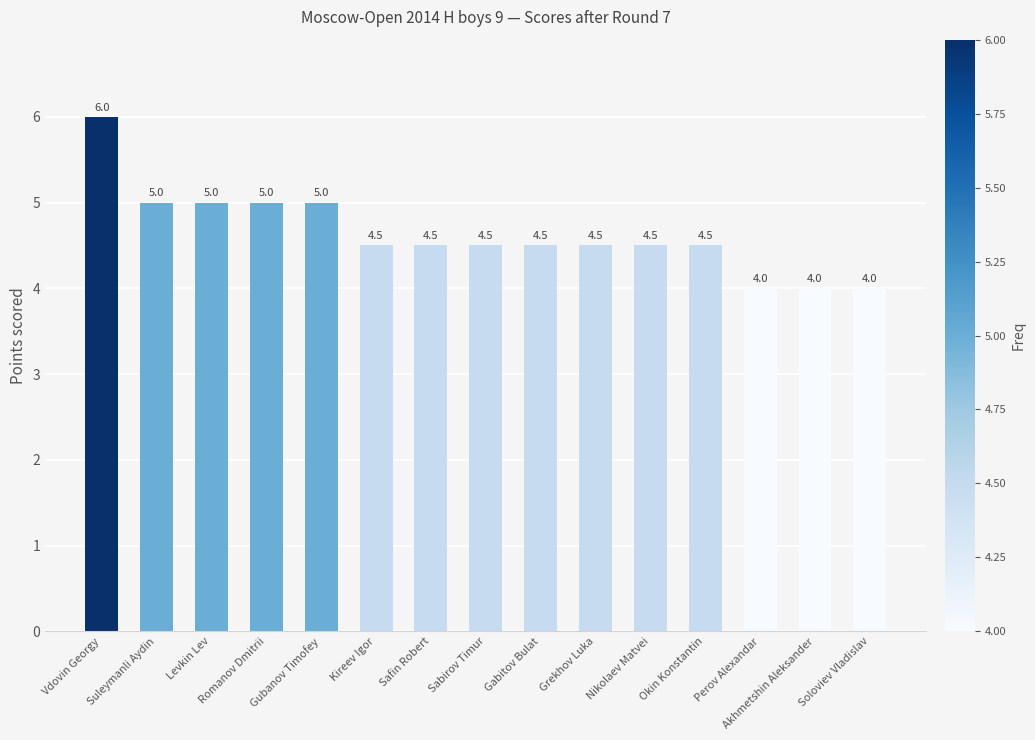

True or false: the data shows 2.6 at Gubanov Timofey.

False